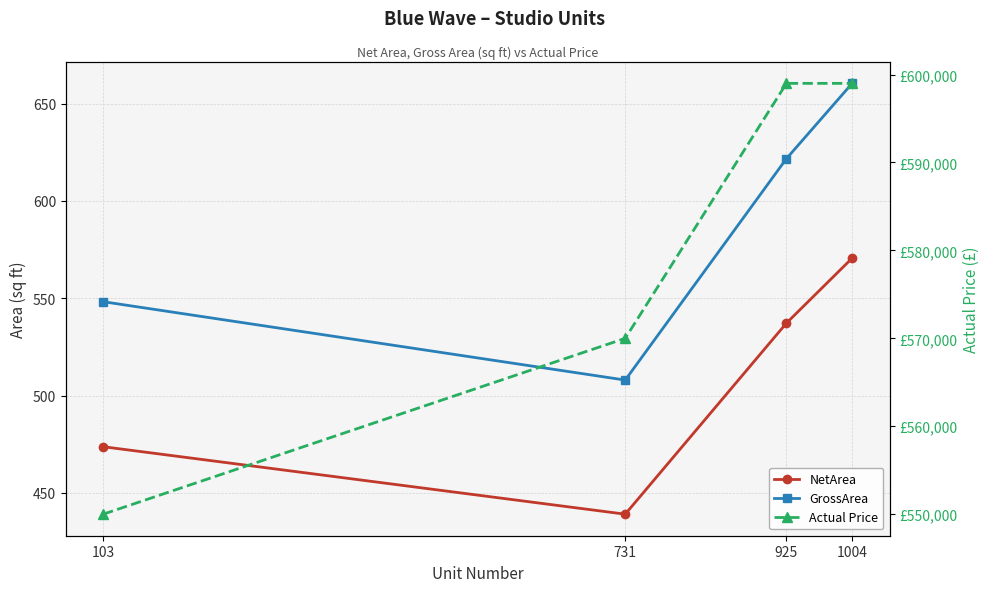

Does the chart display data point markers on the line(s)?

Yes